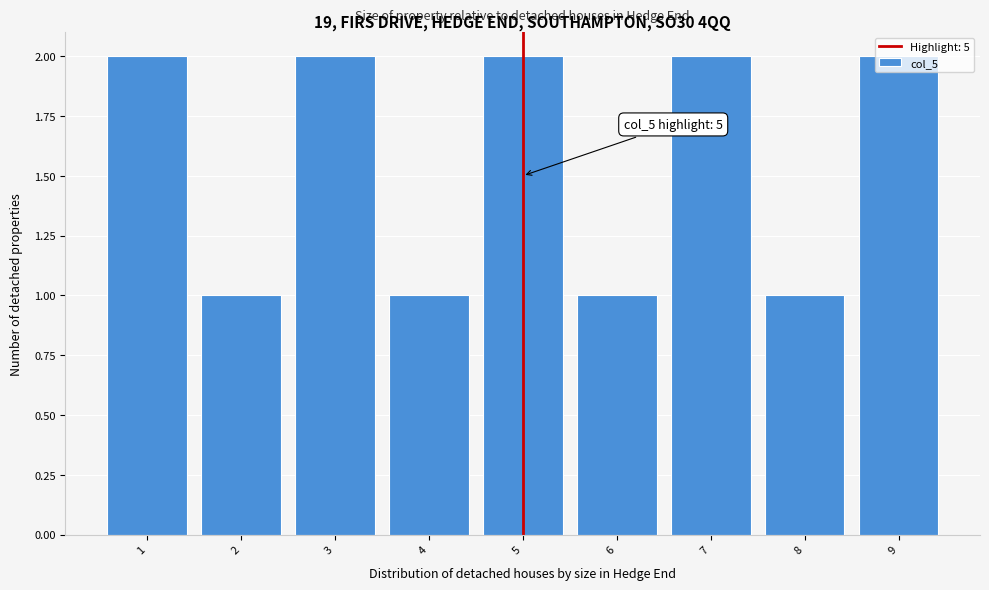

The value at 5 is 1. True or false?

False